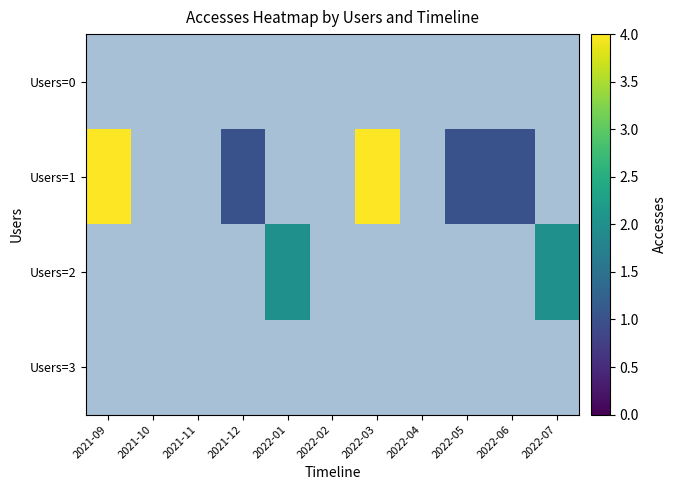

Between 2021-09 and 2022-05, which series saw the biggest shift?

Users=1